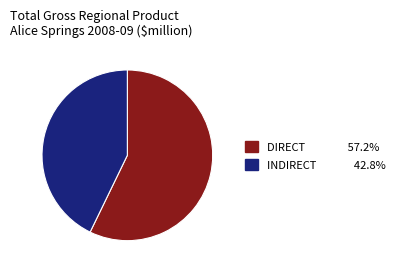

How many segments does this pie chart have?

2